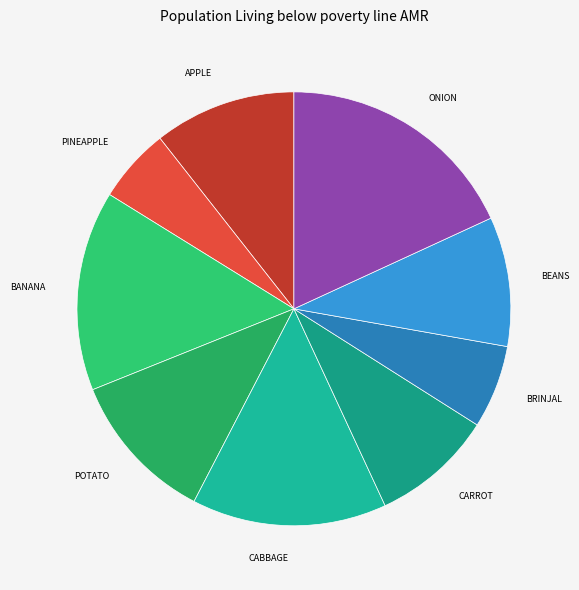

Approximately how many times larger is the value at POTATO compared to CARROT?

1.2